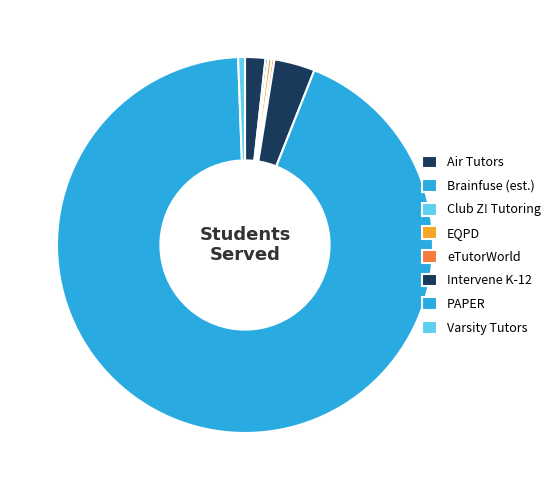

What portion of the pie excludes PAPER?

6.6%